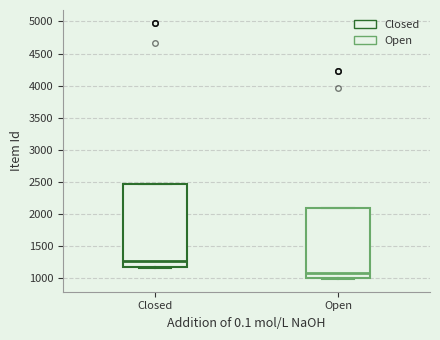

Comparing the boxes themselves (not the whiskers), which one is the tallest?

Closed